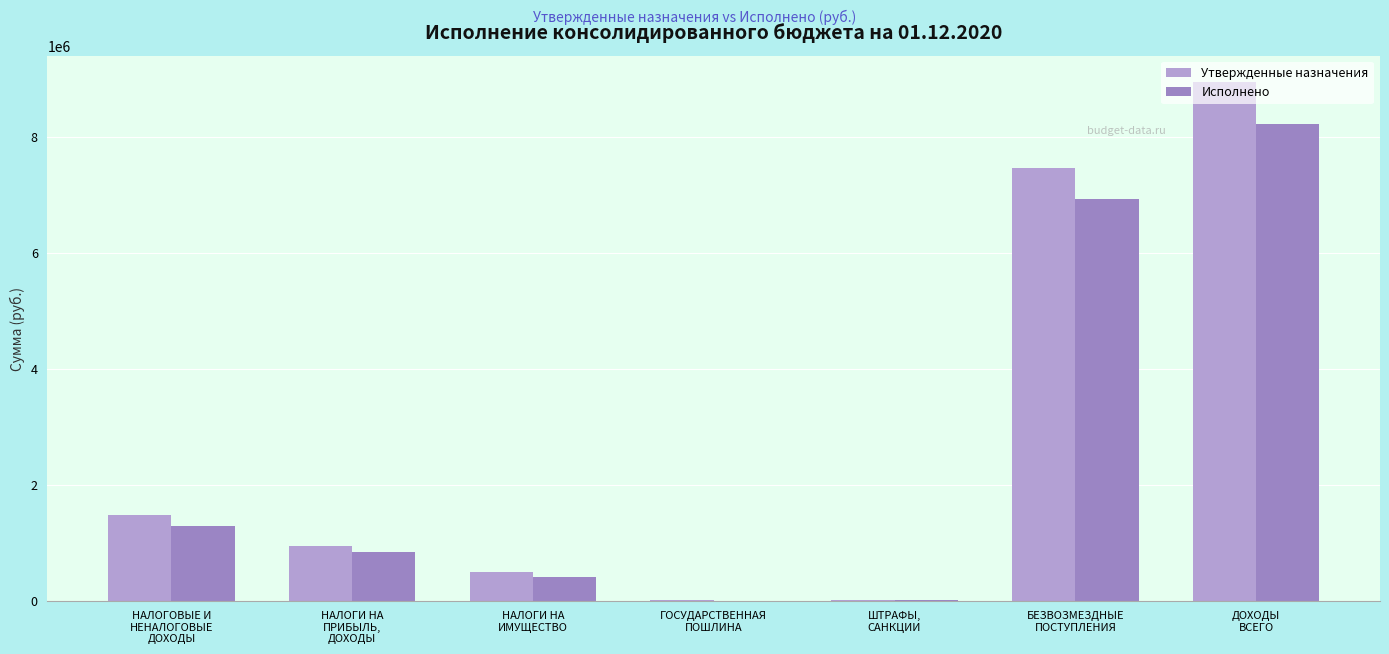

What is the difference between the highest and lowest values at БЕЗВОЗМЕЗДНЫЕ
ПОСТУПЛЕНИЯ?

543972.4